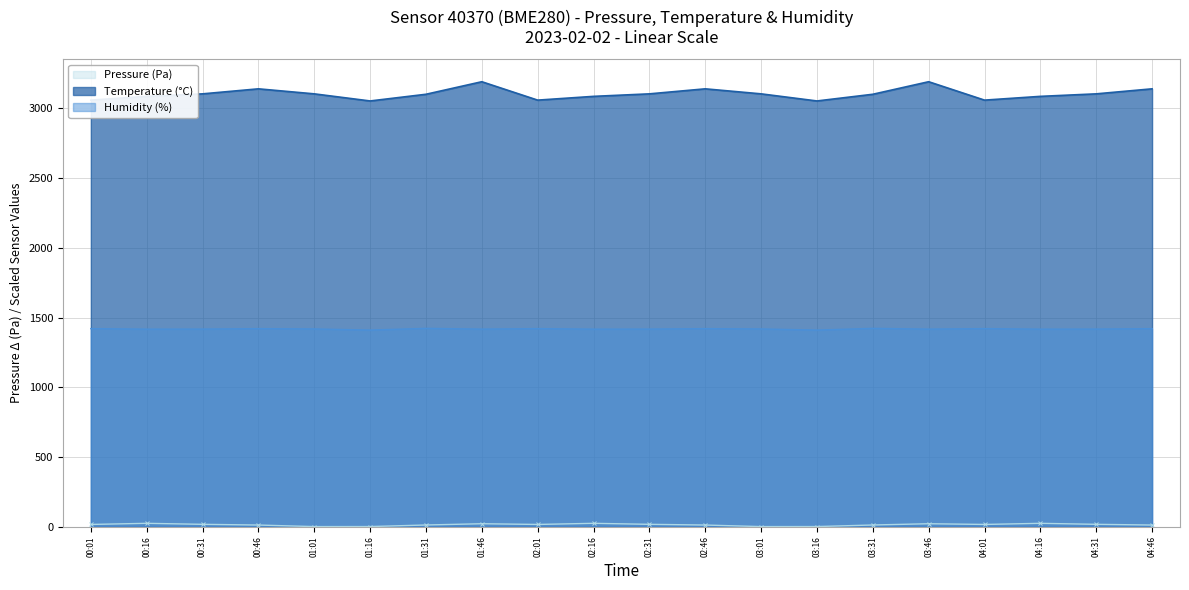

The Humidity (%) series shows 1418.2 at 03:01. True or false?

True